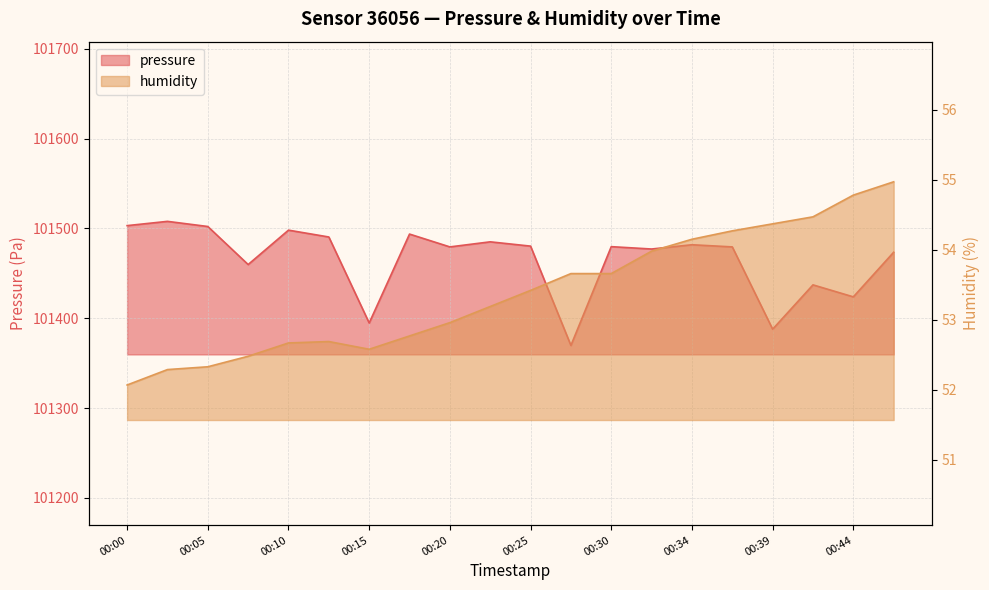

What are all the series names shown in the legend?

pressure, humidity